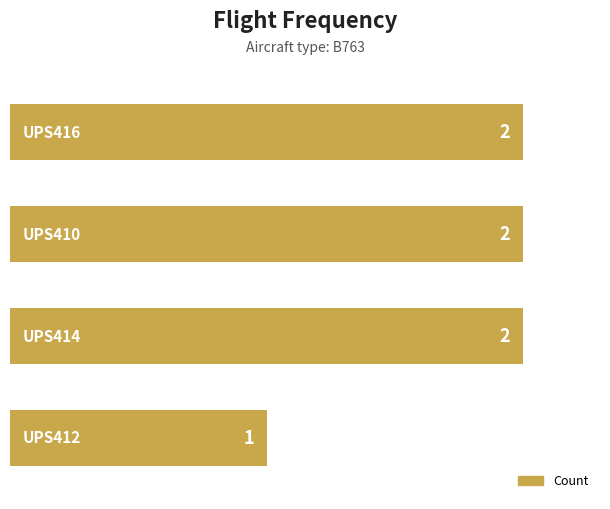

What is the maximum value shown in the chart?

2